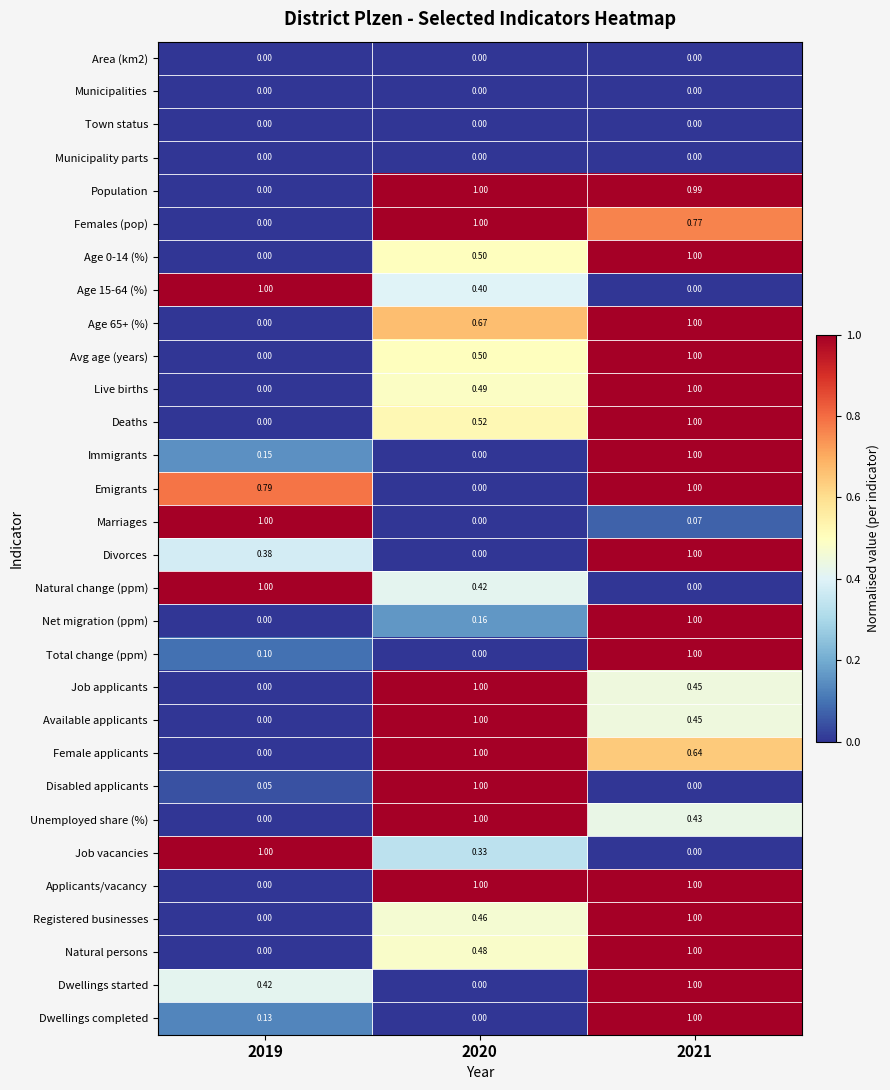

Is the value of Unemployed share (%) at 2020 greater than the value of Job vacancies at 2020?

Yes